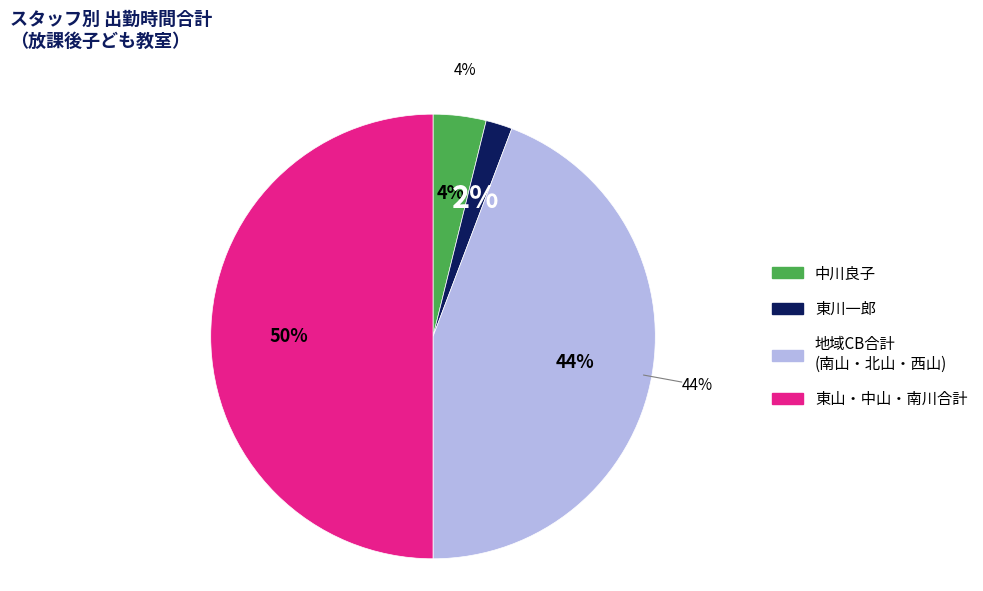

Is there any slice that represents more than half of the pie?

No